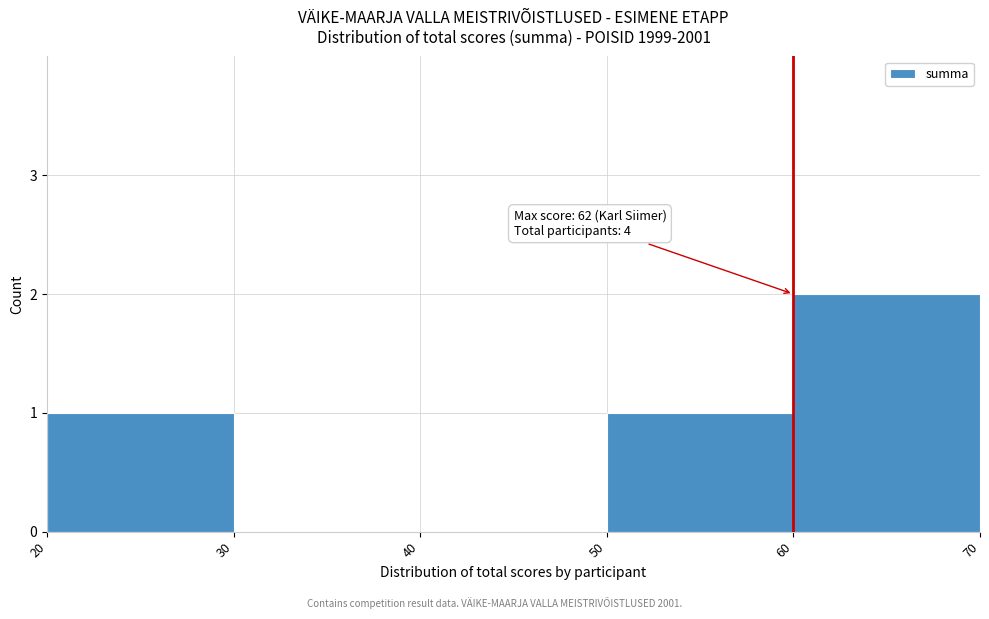

Over which range of the x-axis is the bar tallest?

60 to 70